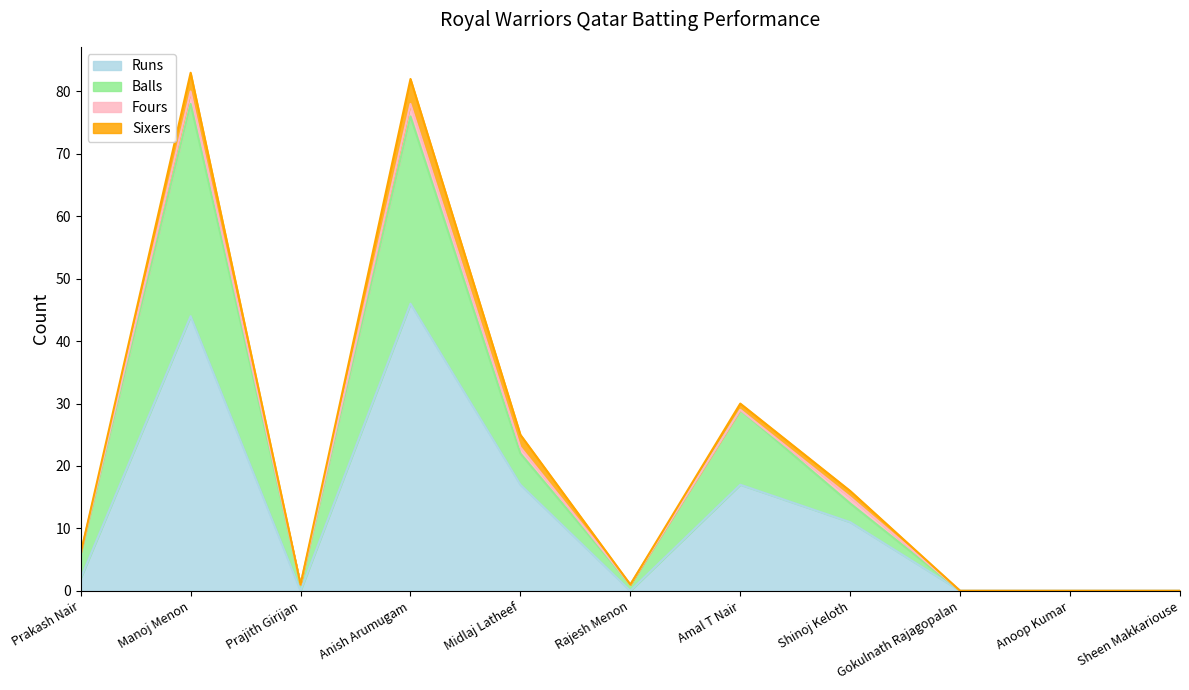

At which label does Runs reach its peak?

Anish Arumugam